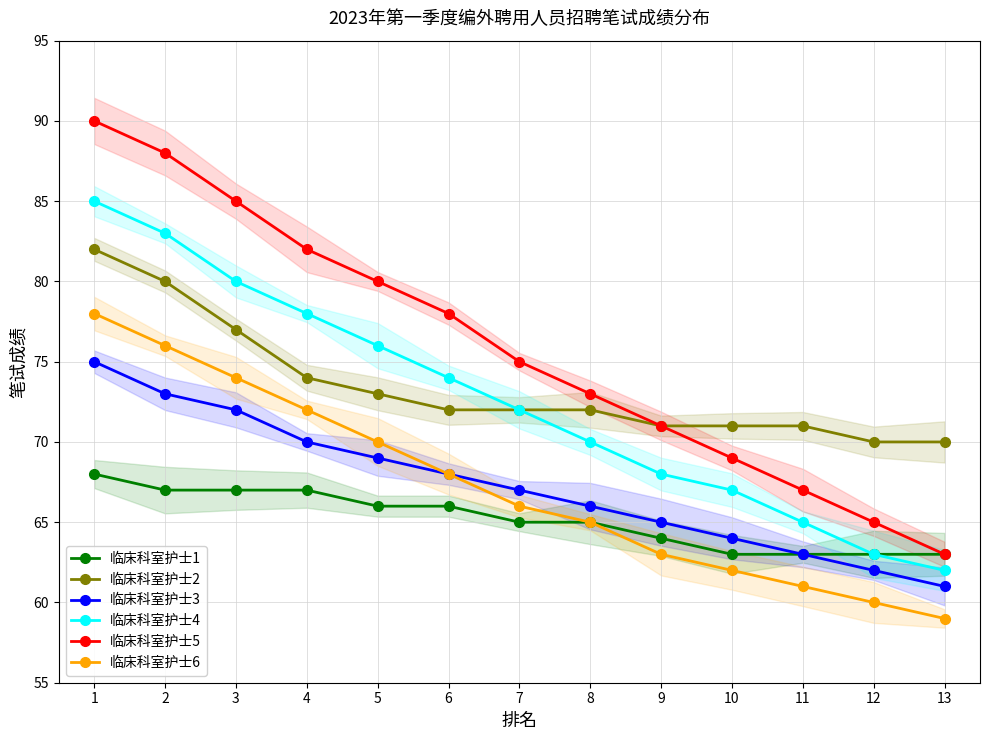

What is the sum of the 临床科室护士1 values at 9 and 13?

127